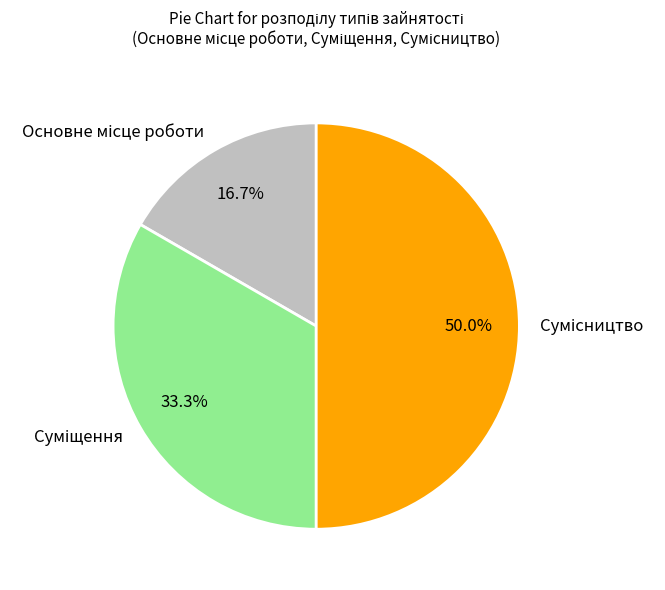

How many slices are in this pie chart?

3